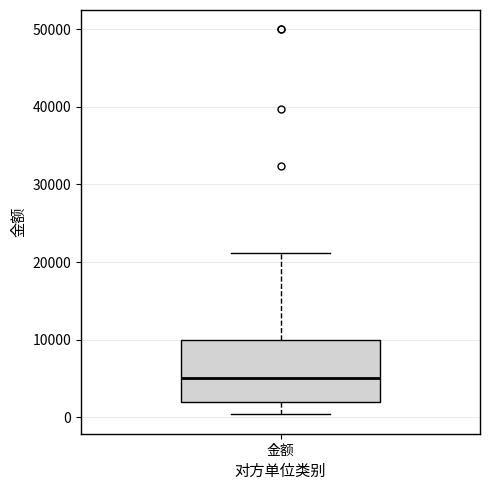

Transcribe this box plot: give where the median line is, the range the box spans, and where the two whiskers end, as read against the y-axis. The values are not printed on the chart, so give them approximately, as read against the axis.

median 5000, box 2000 to 10000, whiskers 0 to 21000